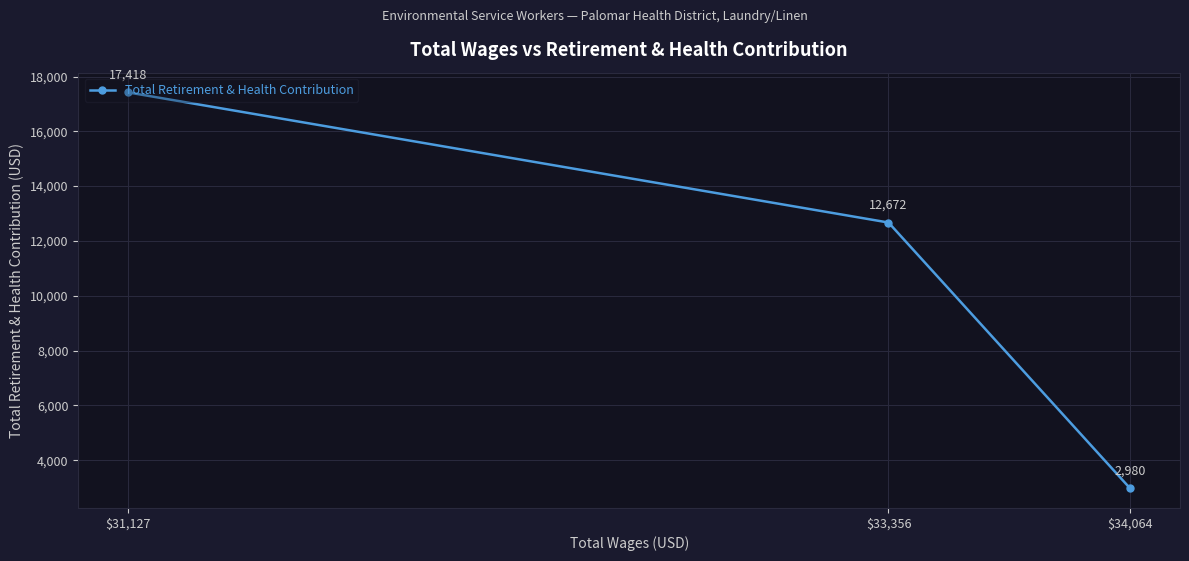

How many lines are shown in the chart?

1